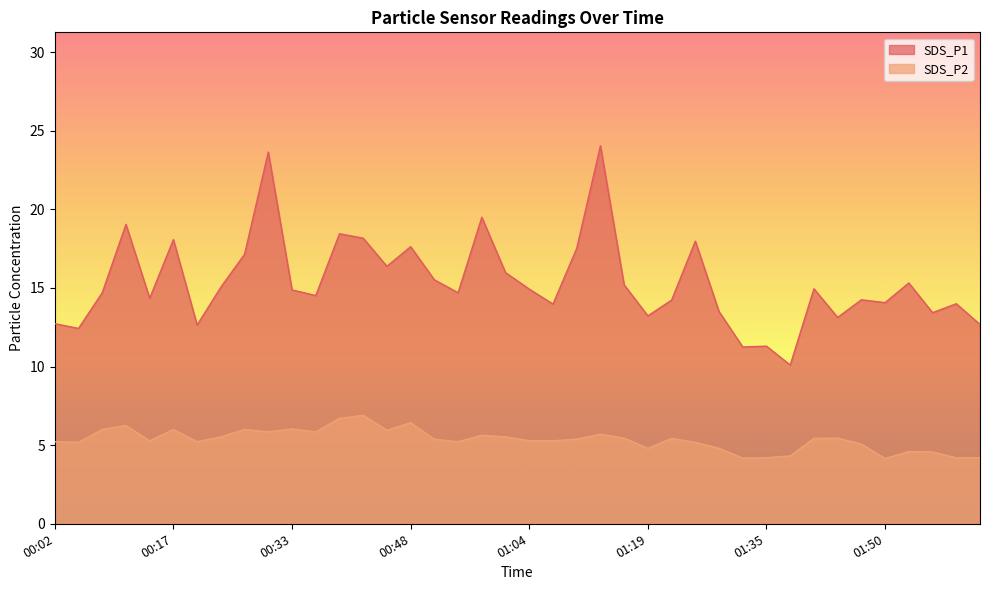

What is the sum of all SDS_P1 values?

614.7